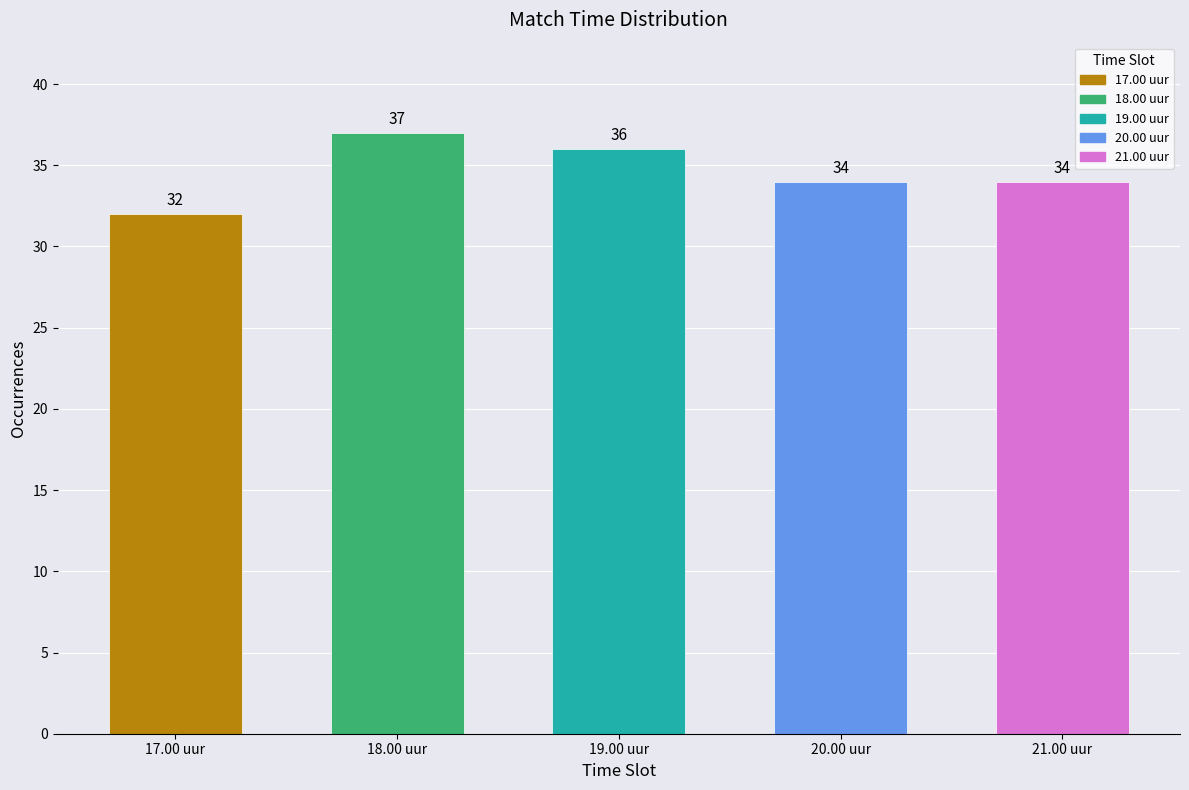

Reading left to right, extract all data points from this chart.

17.00 uur=32	18.00 uur=37	19.00 uur=36	20.00 uur=34	21.00 uur=34